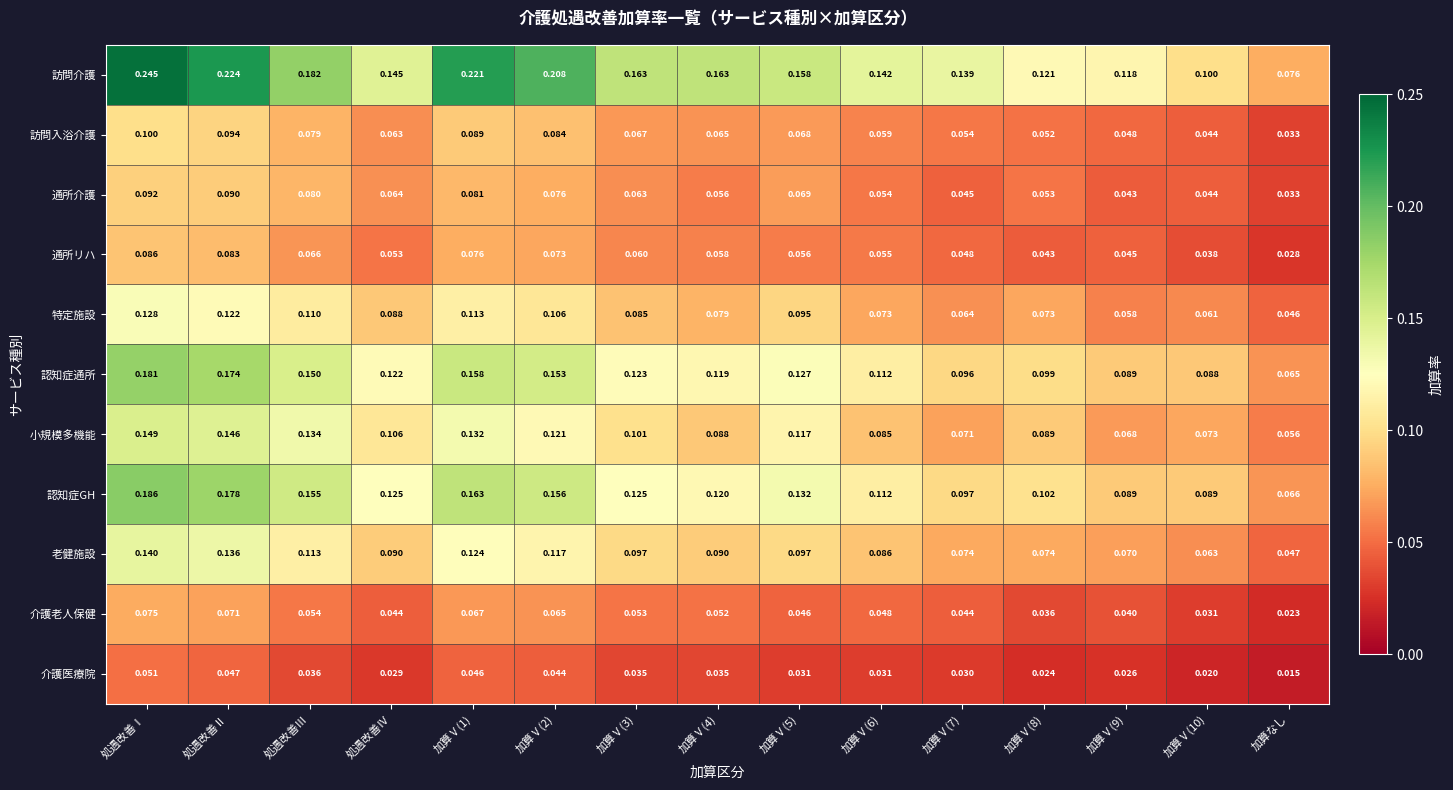

Between 加算Ⅴ(2) and 加算Ⅴ(8), which series saw the biggest shift?

訪問介護